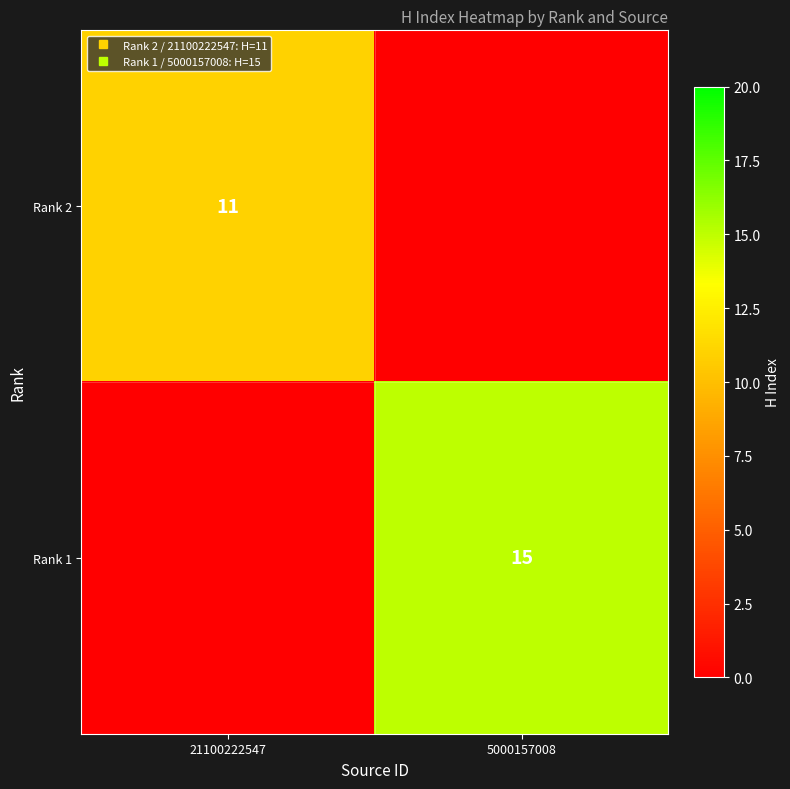

What is the maximum value for Rank 1?

15